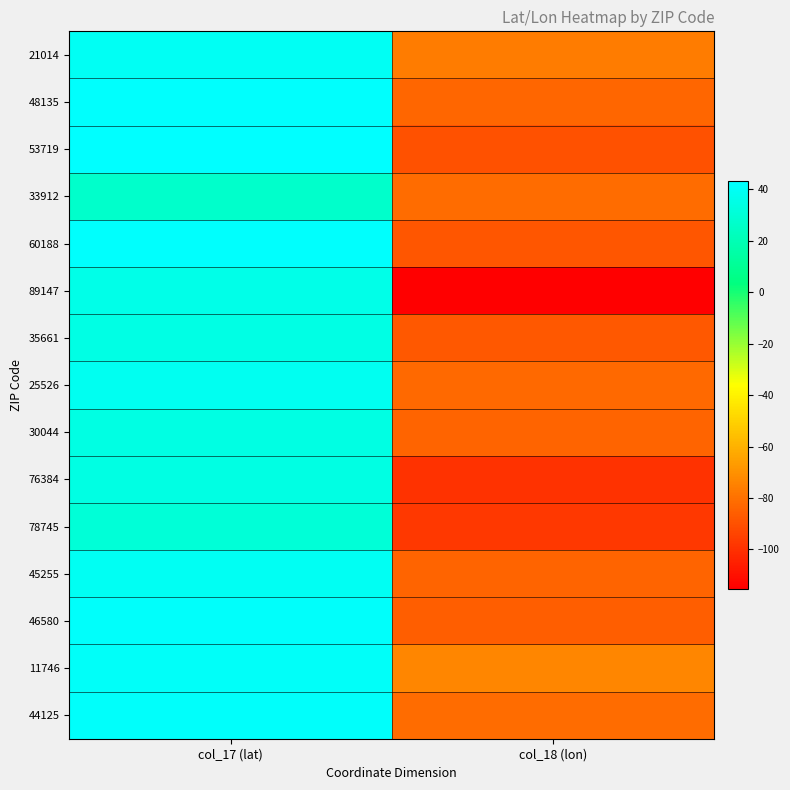

Reading left to right, extract all data points from this chart.

21014: col_17 (lat)=39.5	col_18 (lon)=-76.3
48135: col_17 (lat)=42.3	col_18 (lon)=-83.3
53719: col_17 (lat)=43.1	col_18 (lon)=-89.5
33912: col_17 (lat)=26.5	col_18 (lon)=-81.9
60188: col_17 (lat)=41.9	col_18 (lon)=-88.1
89147: col_17 (lat)=36.1	col_18 (lon)=-115.3
35661: col_17 (lat)=34.8	col_18 (lon)=-87.7
25526: col_17 (lat)=38.4	col_18 (lon)=-82.0
30044: col_17 (lat)=33.9	col_18 (lon)=-84.0
76384: col_17 (lat)=34.2	col_18 (lon)=-99.3
78745: col_17 (lat)=30.2	col_18 (lon)=-97.8
45255: col_17 (lat)=39.1	col_18 (lon)=-84.3
46580: col_17 (lat)=41.3	col_18 (lon)=-85.9
11746: col_17 (lat)=40.8	col_18 (lon)=-73.4
44125: col_17 (lat)=41.4	col_18 (lon)=-81.6